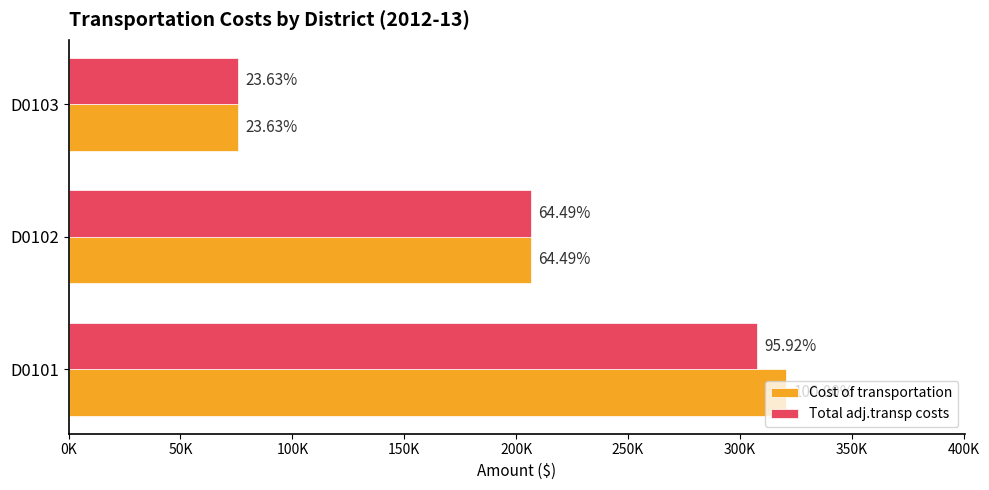

What are all the series names shown in the legend?

Cost of transportation, Total adj.transp costs